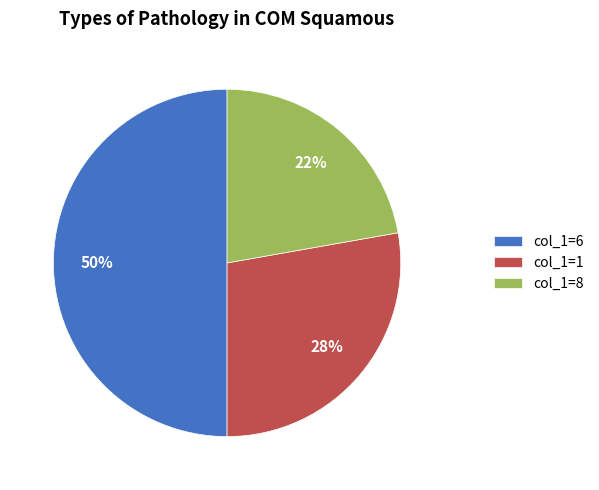

To the nearest percent, what portion does col_1=8 represent?

22%